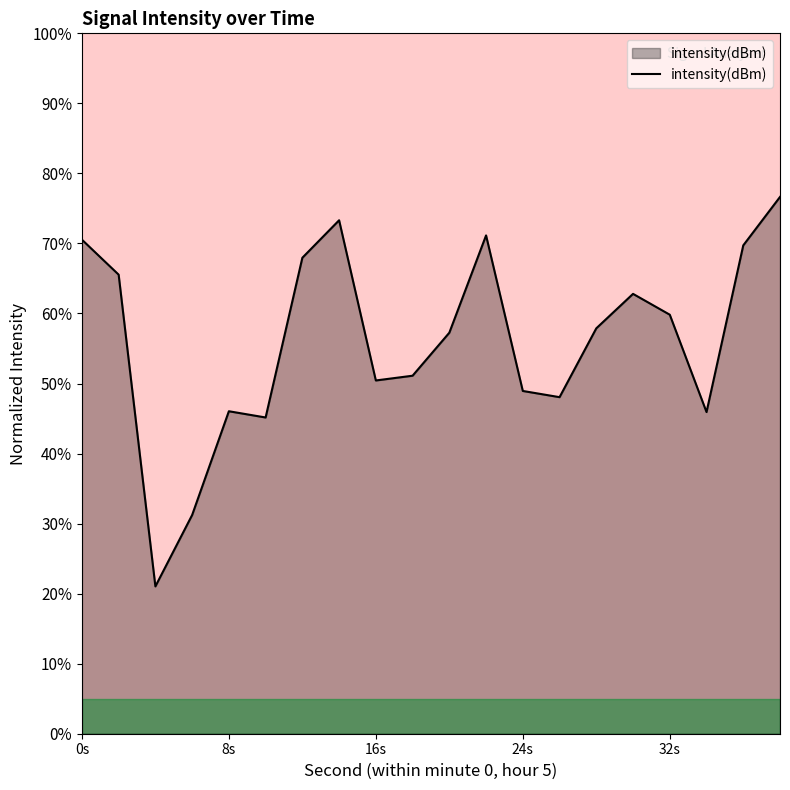

What is the maximum value shown in the chart?

76.6